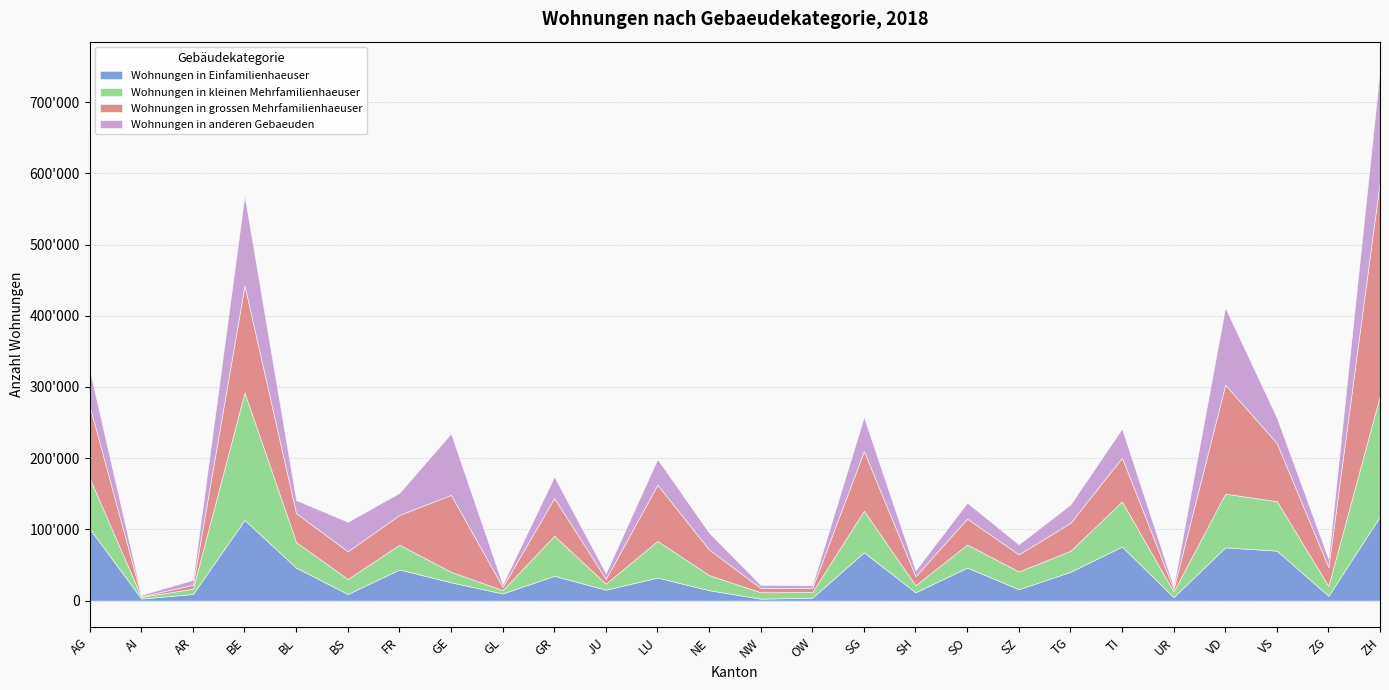

Which category has the highest value across all series?

ZH